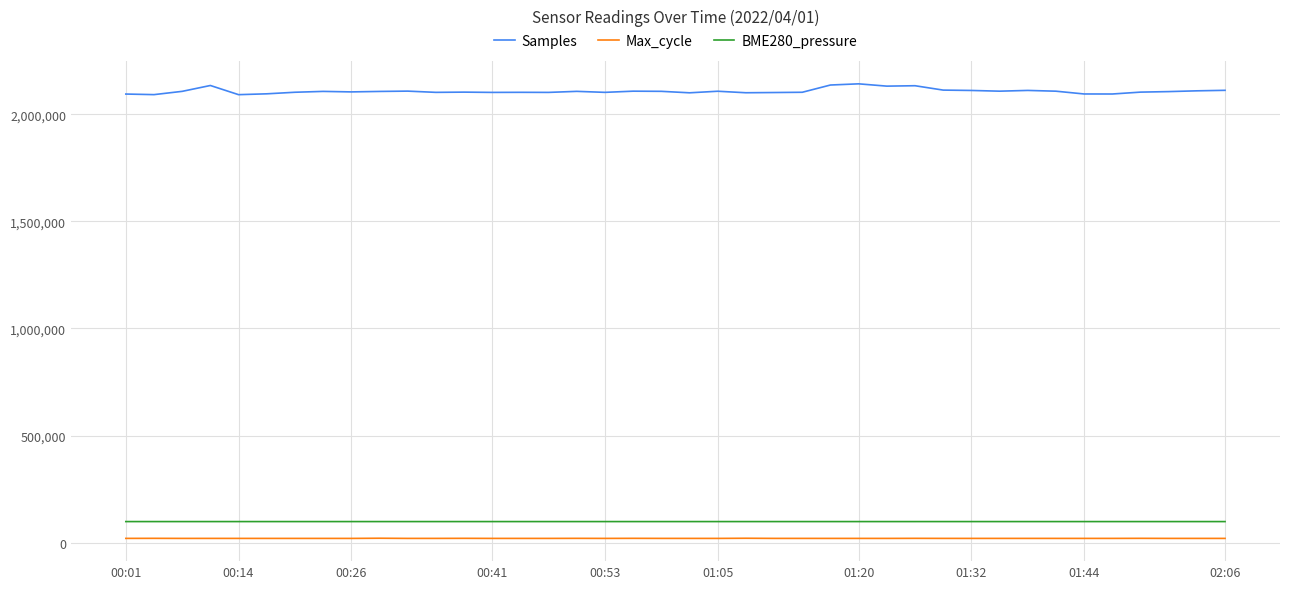

What is the minimum value for Samples?

2091279.0